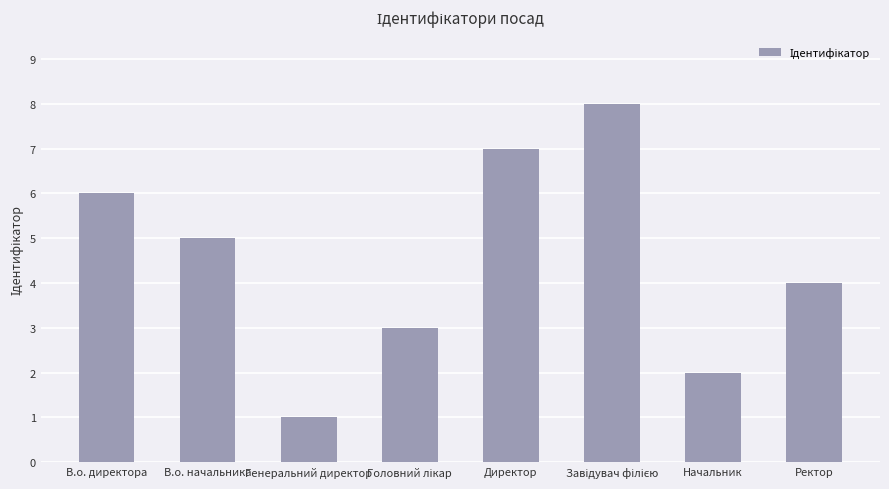

What position from the left is В.о. начальника?

2